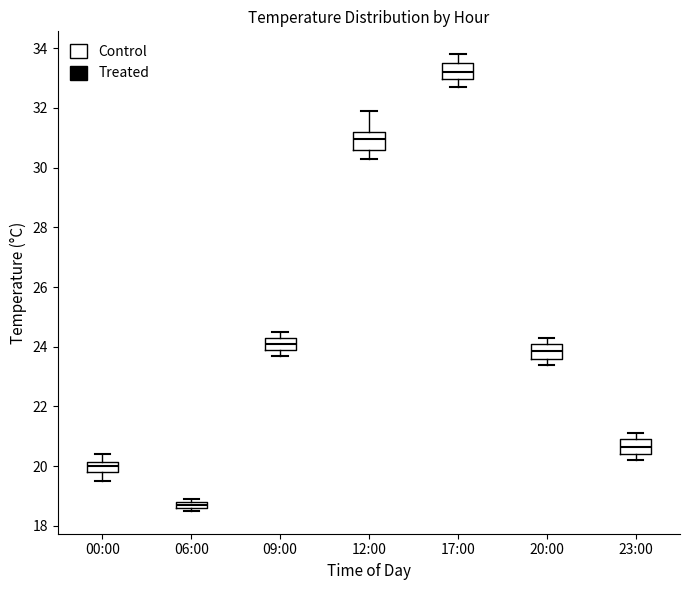

Where does the upper whisker of the box for 23:00 end on the y-axis? The values are not printed on the chart, so give them approximately, as read against the axis.

21.2